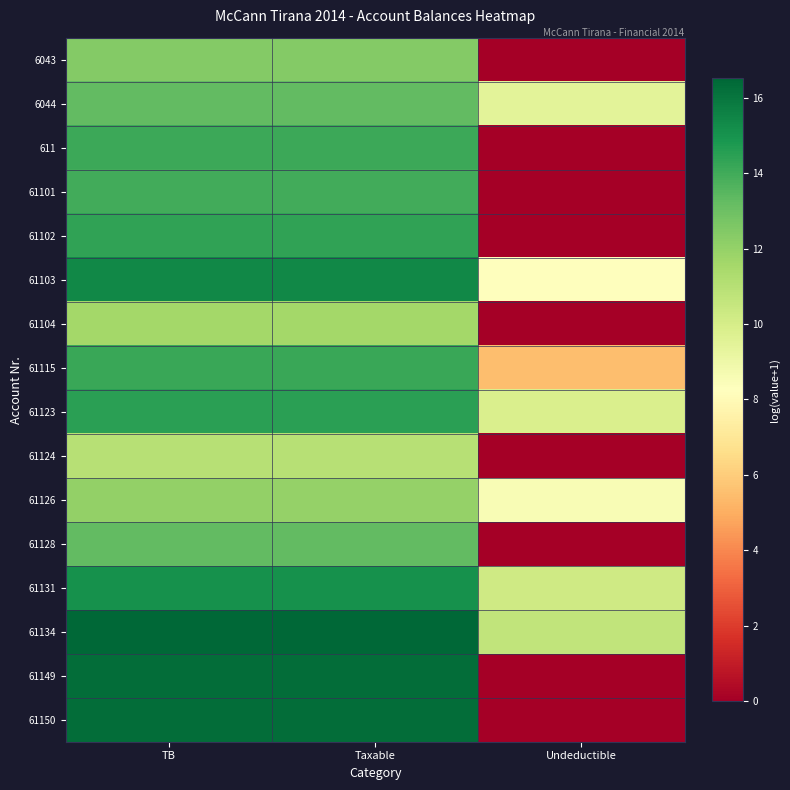

List the series in order of their peak value, lowest first.

61124, 61104, 61126, 6043, 61128, 6044, 61101, 611, 61115, 61102, 61123, 61131, 61103, 61150, 61149, 61134